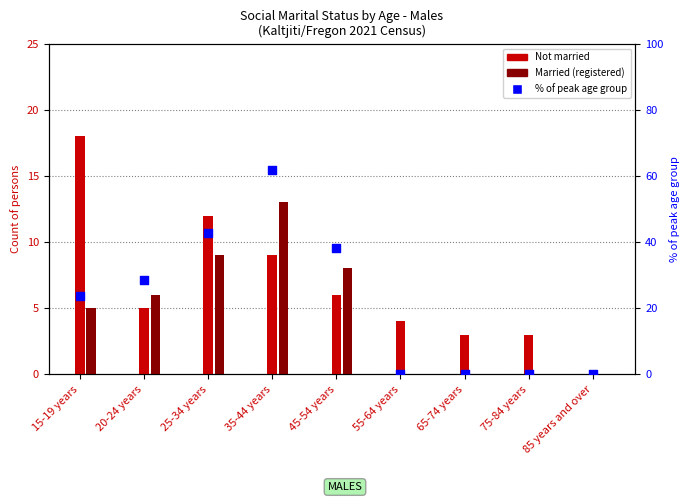

What are all the series names shown in the legend?

Not married, Married (registered), % of peak age group